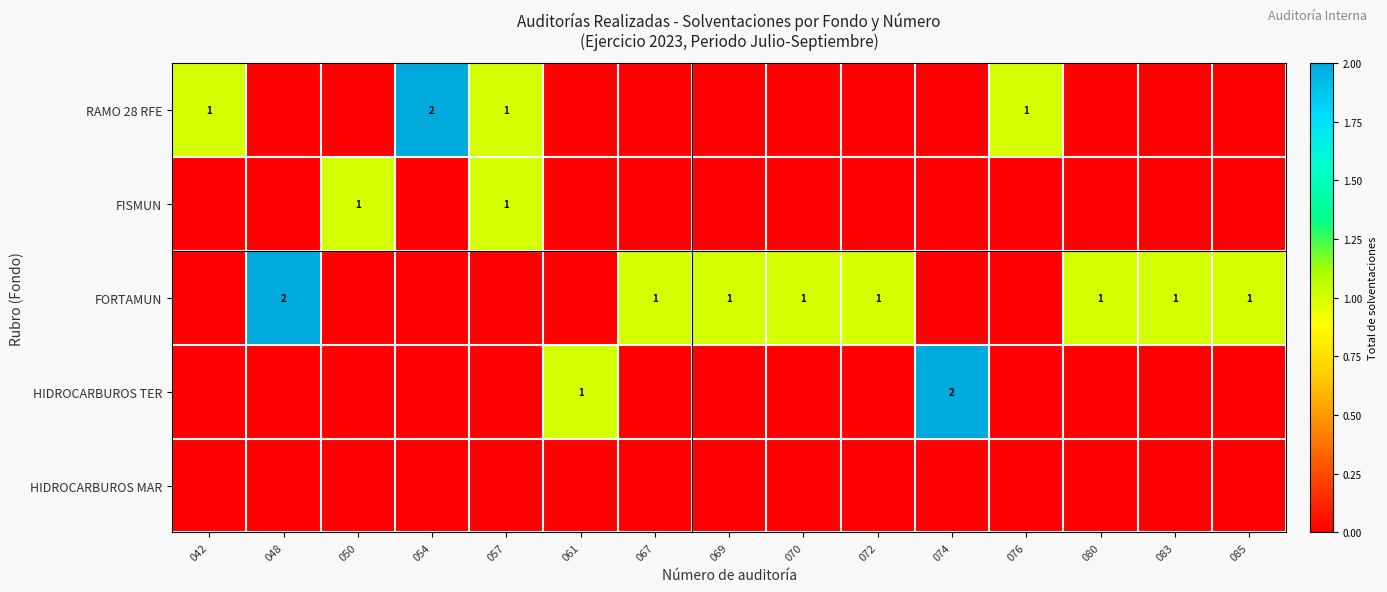

Where is FISMUN nearest to the value 0?

042